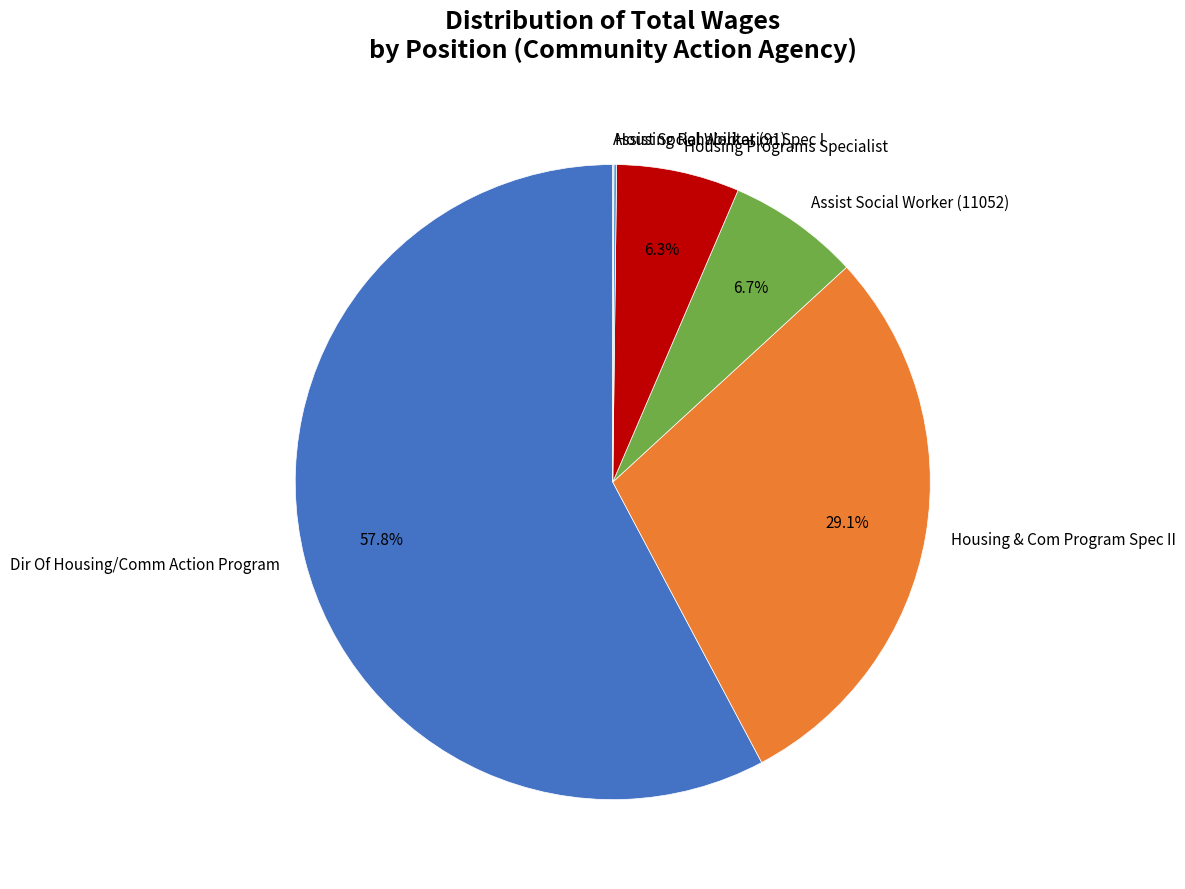

Which category has the biggest portion of the pie?

Dir Of Housing/Comm Action Program